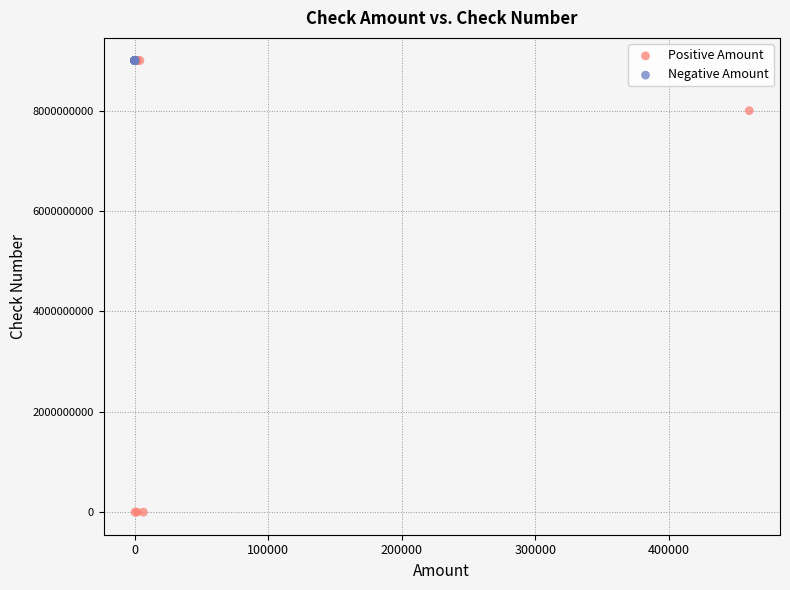

Which series reaches the minimum Y coordinate?

Positive Amount